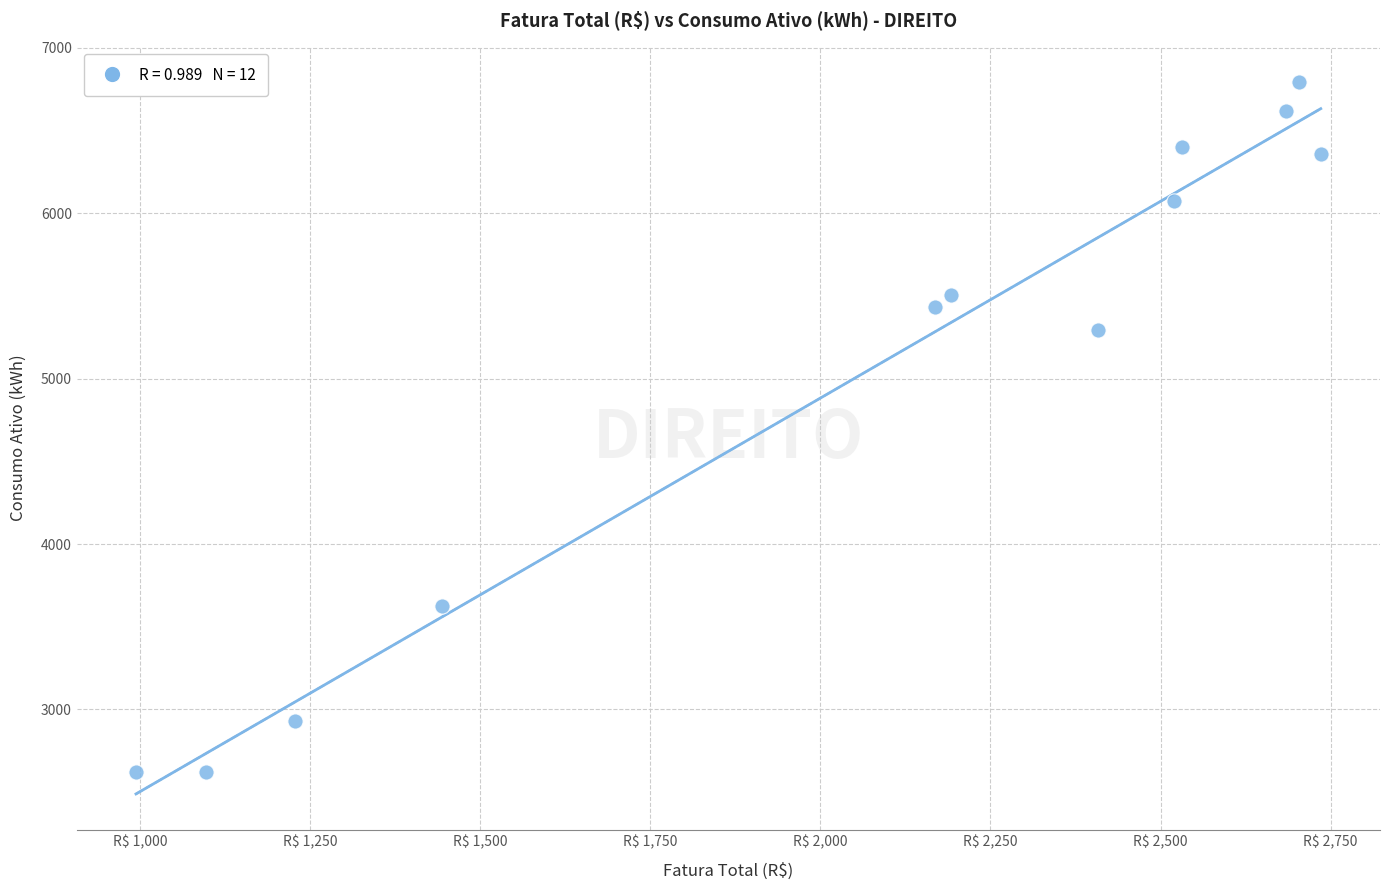

What Y value in the scatter plot is closest to 4705?

5291